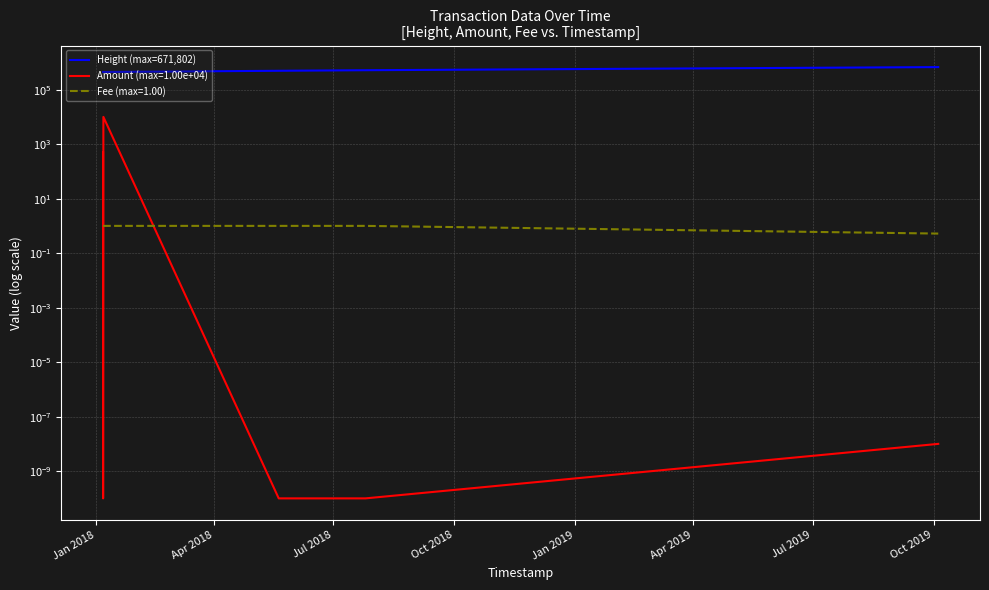

What is the value of the 6th point from the left?

515922